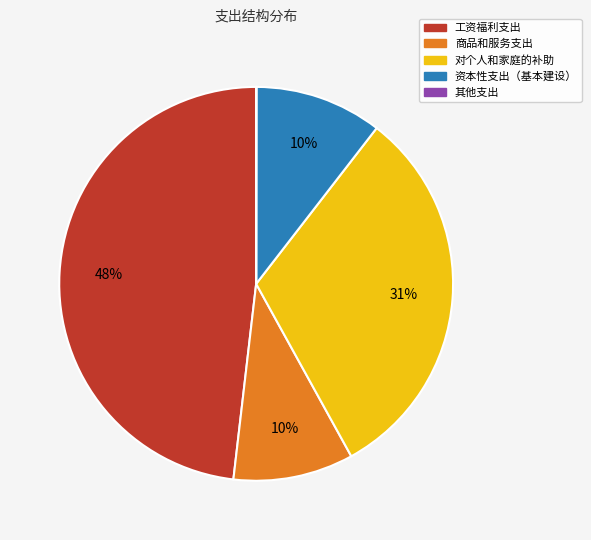

To the nearest percent, what is the average slice percentage?

20%